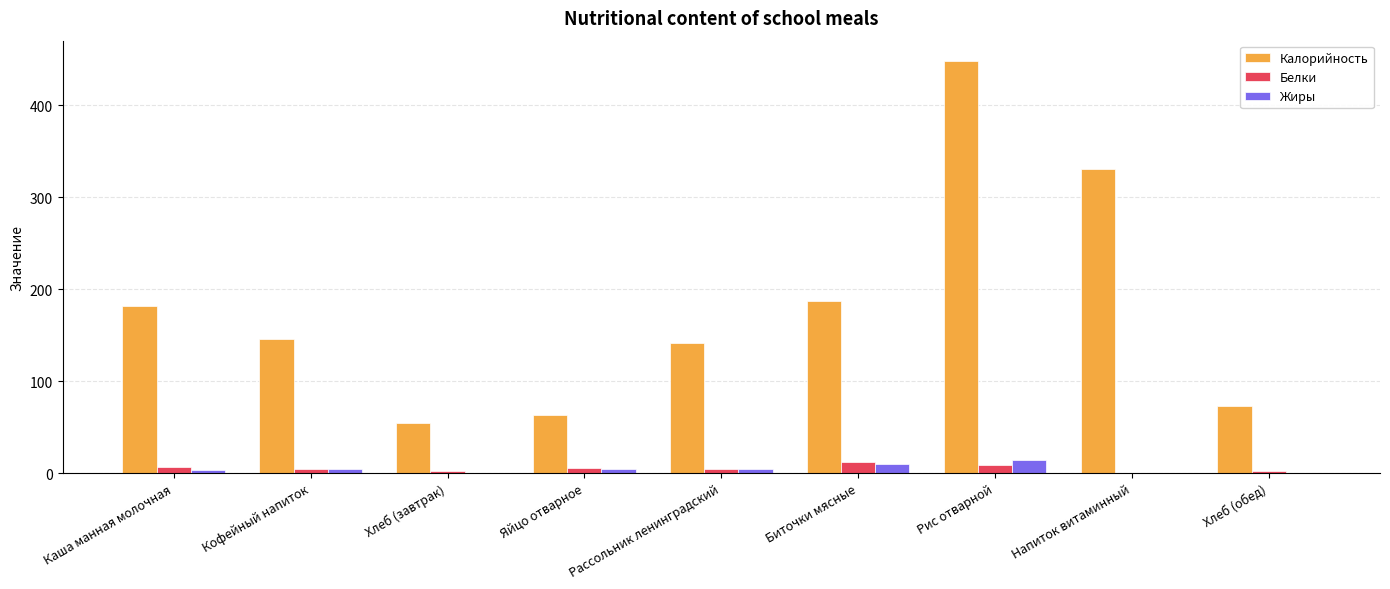

Is it true that Калорийность equals 182.0 at Каша манная молочная?

True